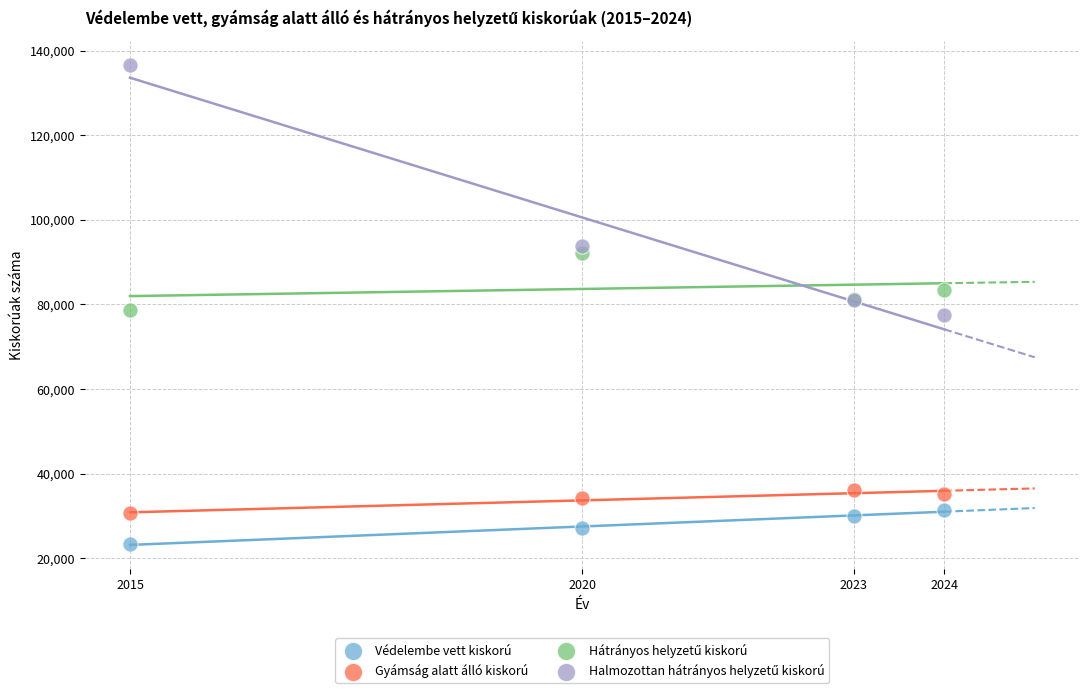

What is the X range (max minus min) for the scatter plot?

9